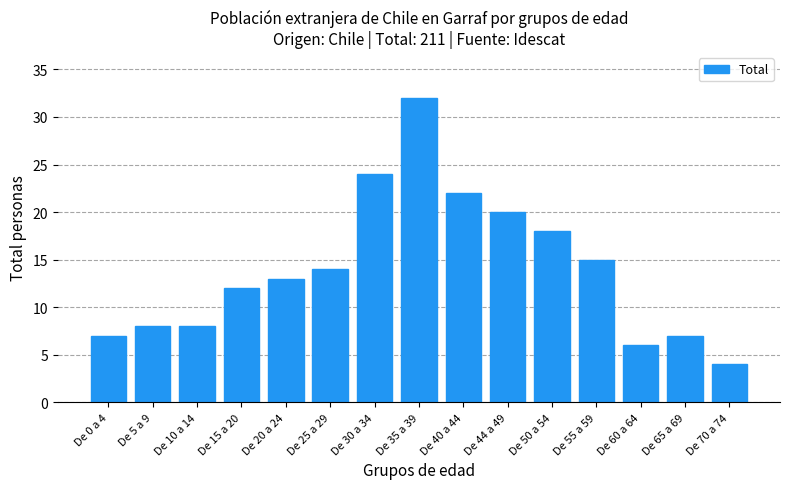

Reading left to right, extract all data points from this chart.

7	8	8	12	13	14	24	32	22	20	18	15	6	7	4